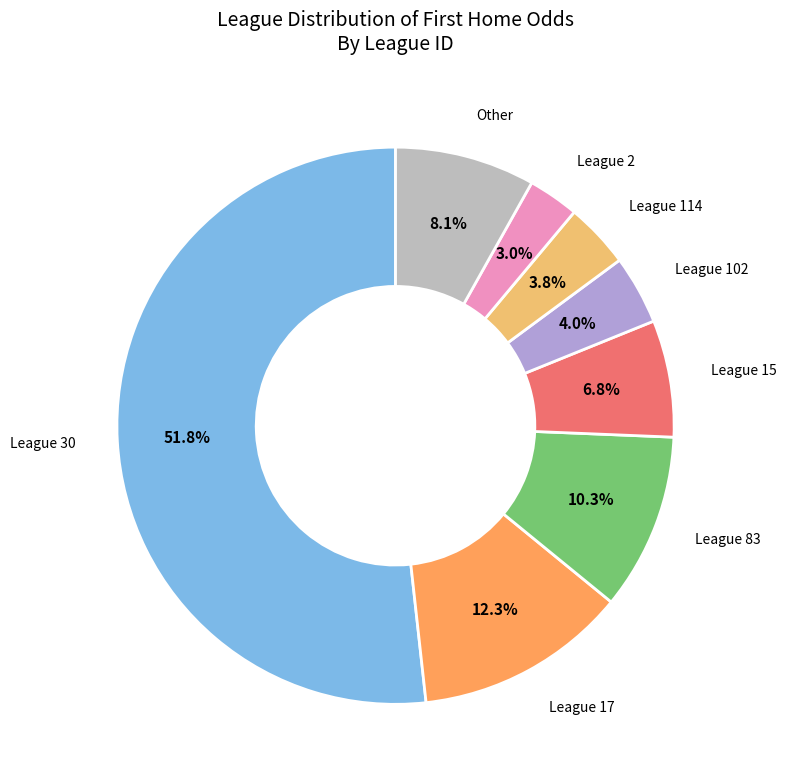

Count the number of slices in the pie.

8